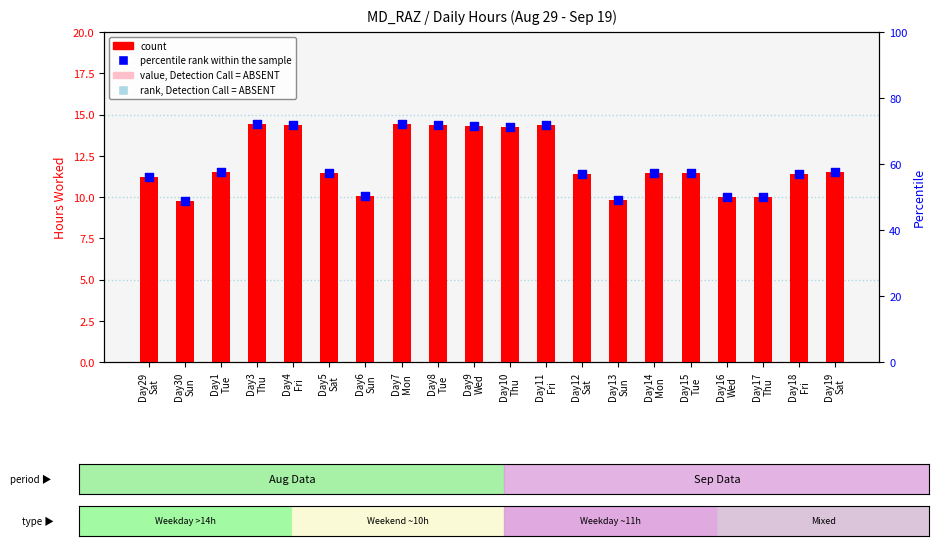

What is the total value across all series at Day10
Thu?

85.6